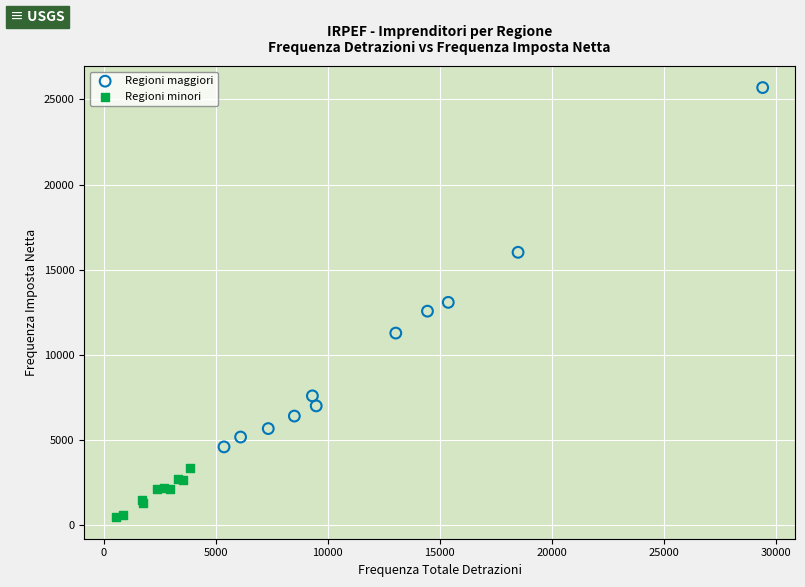

Which series has the widest spread of Y values?

Regioni maggiori